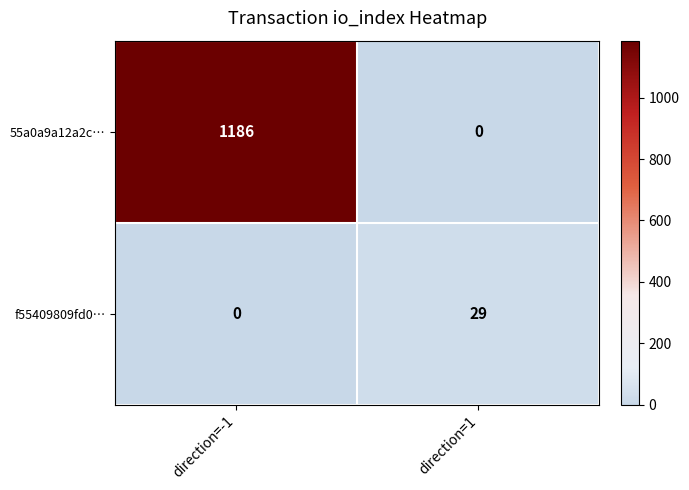

At how many categories does at least one series exceed 260?

1